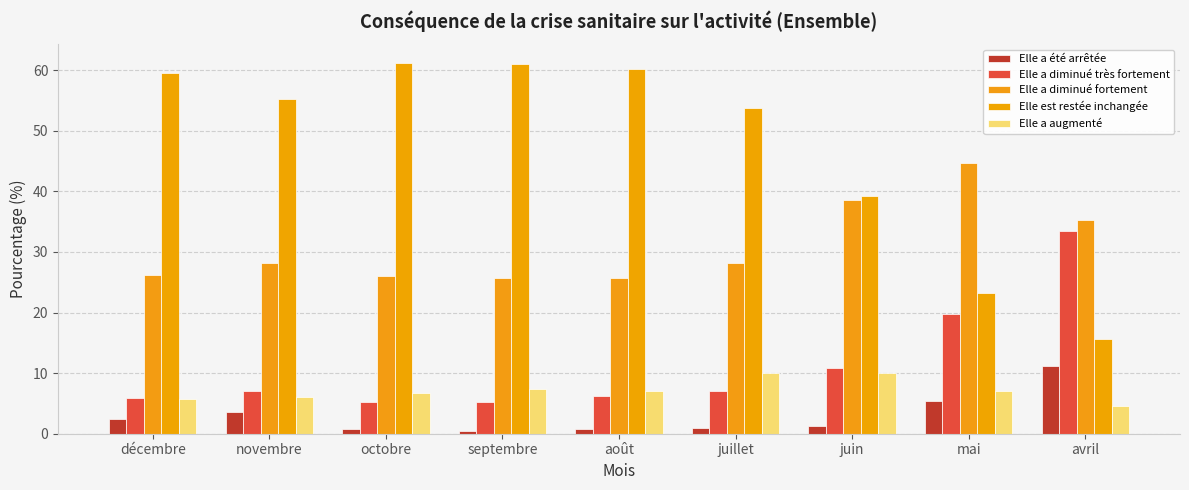

What is the value of the Elle a augmenté bar at the 9th from the left?

4.5